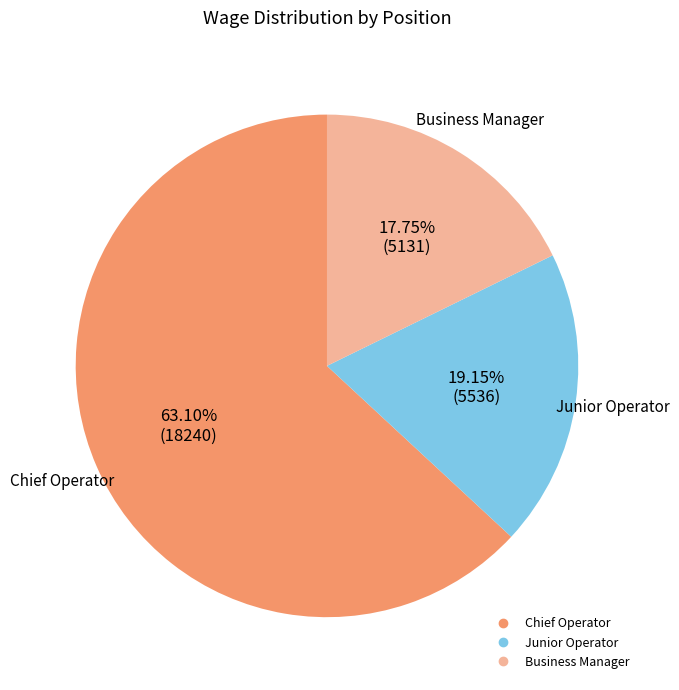

Which slice is the largest?

Chief Operator